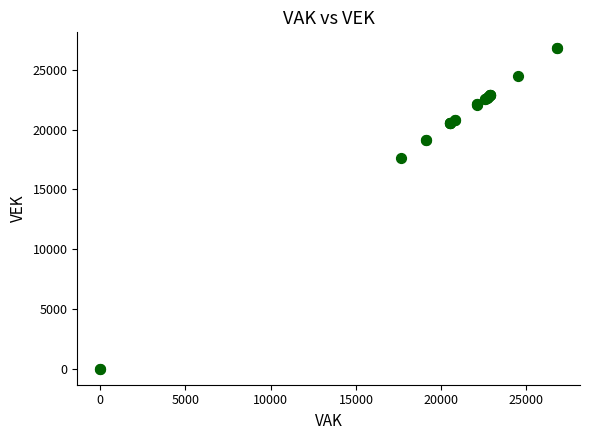

What Y value in the scatter plot is closest to 13399?

17639